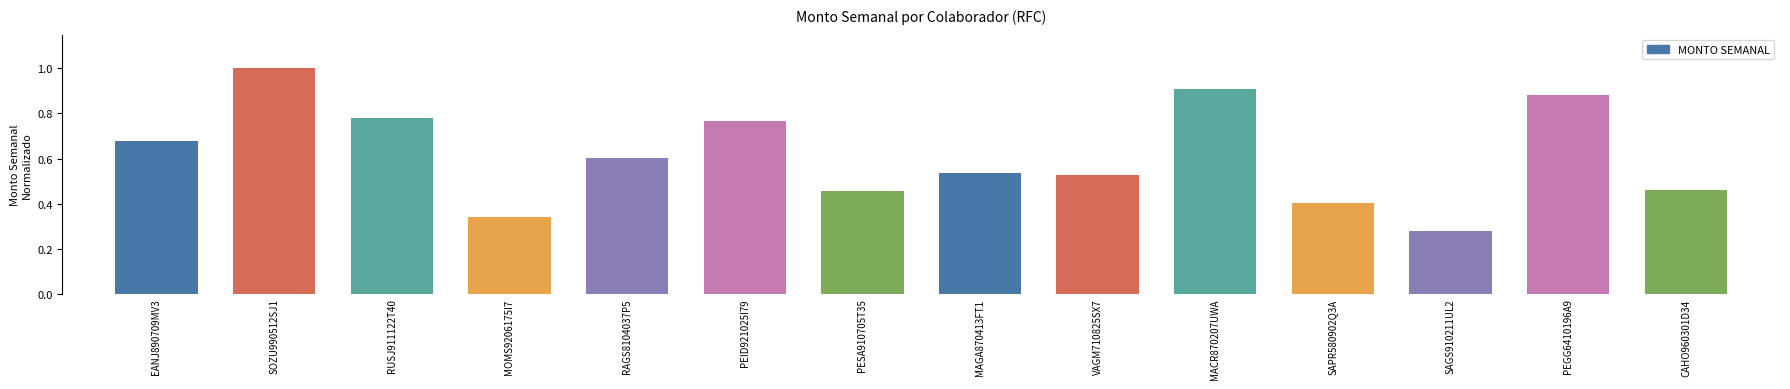

What is the sum of all values?

8.6